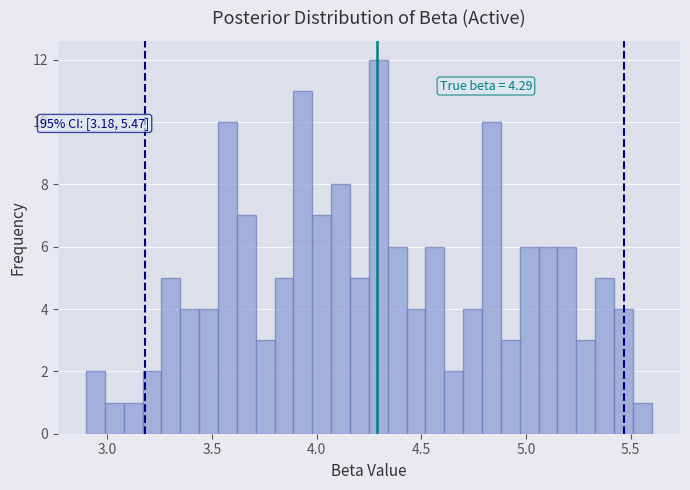

Around what value on the x-axis is the tallest bar? Give the approximate position of its centre, as read against the axis.

4.30